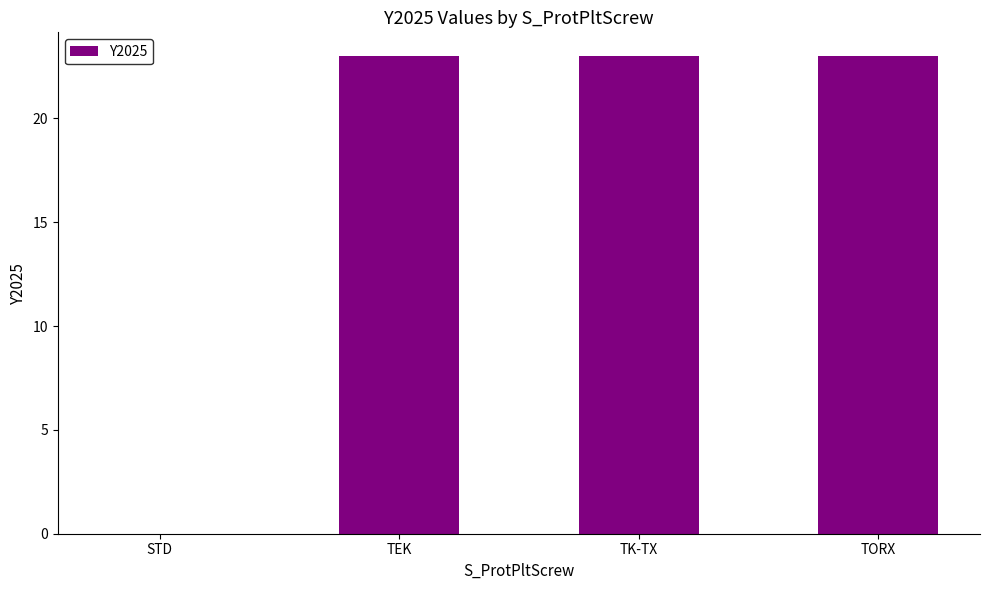

The chart shows a value of 0 at STD. True or false?

True